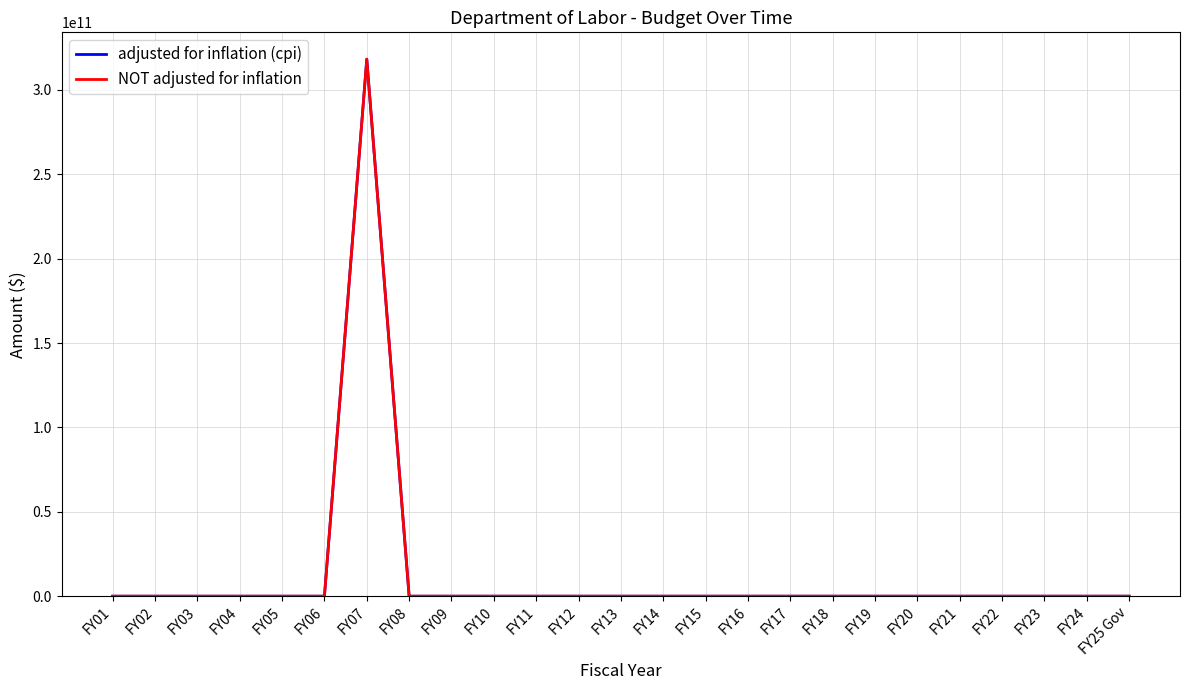

List the labels in order of adjusted for inflation (cpi) value, largest first.

FY07, FY01, FY02, FY03, FY04, FY05, FY06, FY08, FY09, FY10, FY11, FY12, FY13, FY14, FY15, FY16, FY17, FY18, FY19, FY20, FY21, FY22, FY23, FY24, FY25 Gov